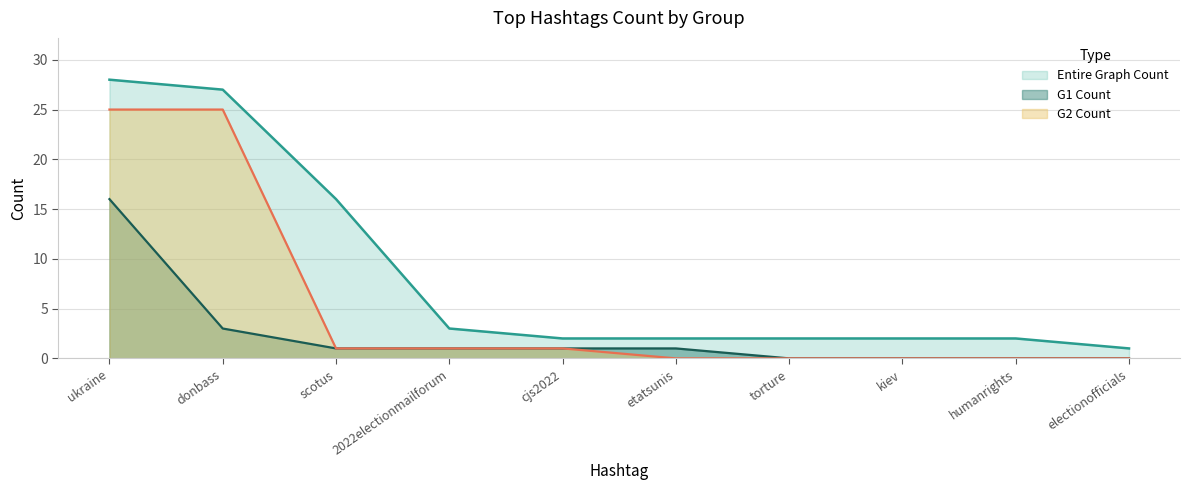

How many values in the G1 Count series are below 1?

4